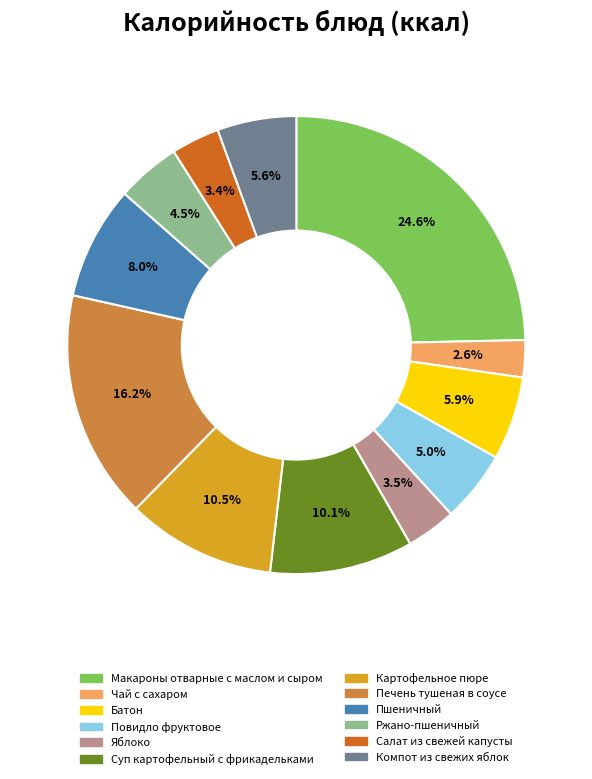

Which slice is the smallest?

Чай с сахаром